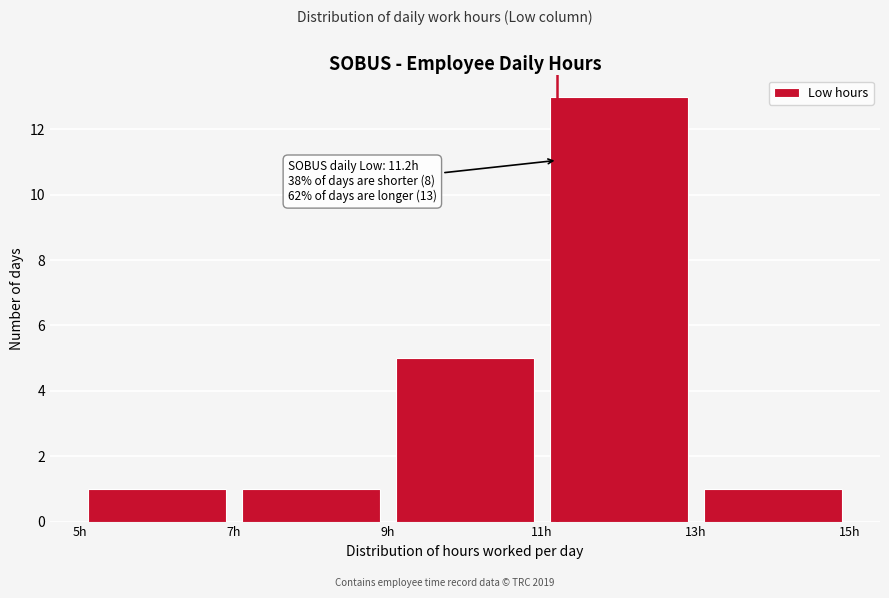

Over which range of the x-axis is the bar tallest?

11 to 13